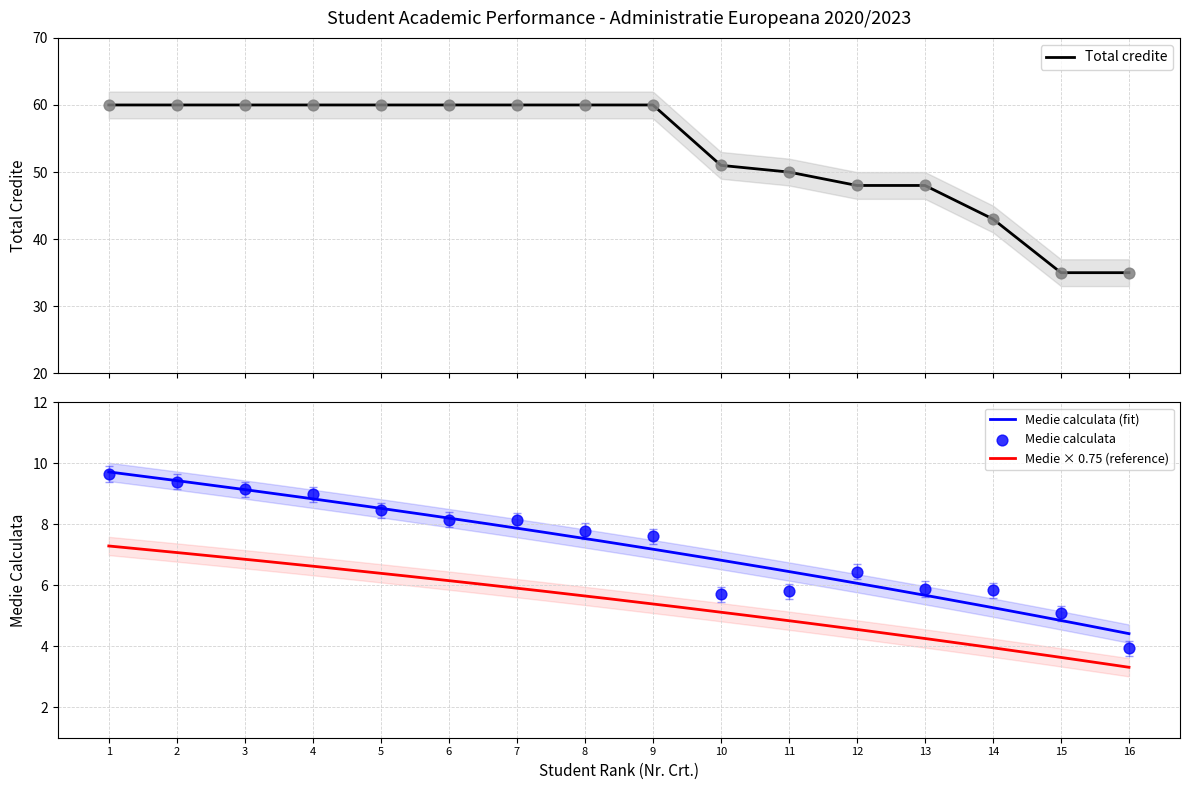

Which series has the largest Y range (max minus min)?

Total credite